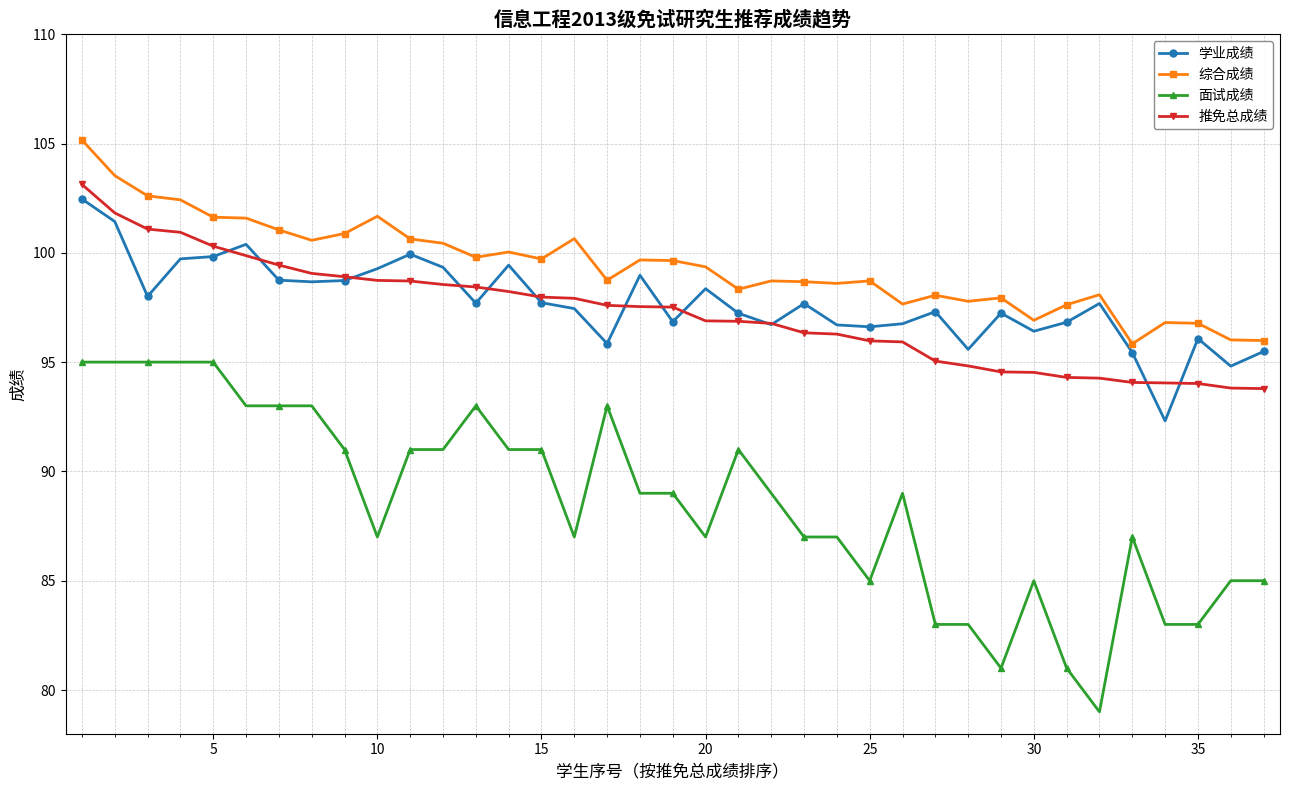

What is the minimum value for 面试成绩?

79.0